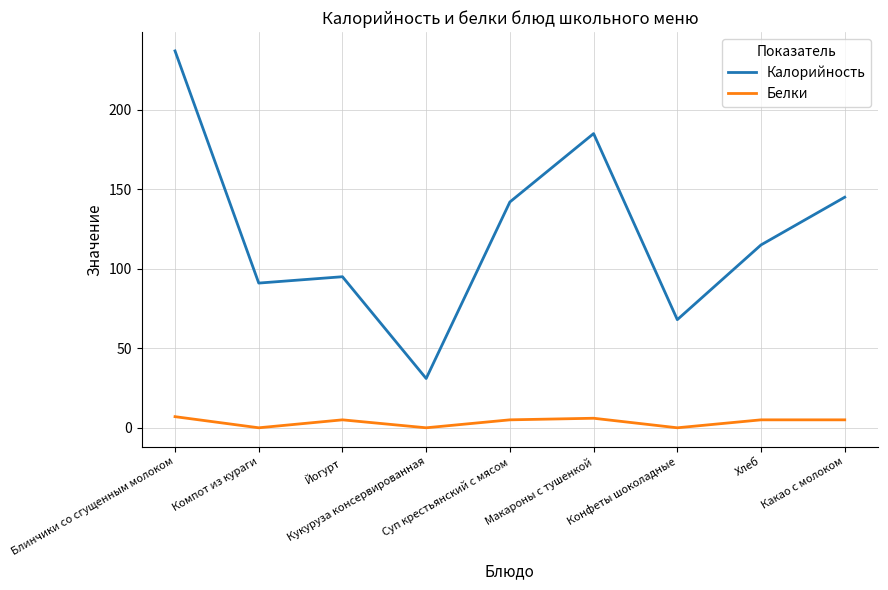

At which category does Калорийность reach its first local valley?

Компот из кураги